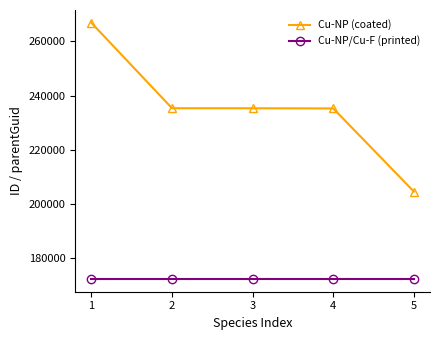

List the series in order of their peak value, highest first.

Cu-NP (coated), Cu-NP/Cu-F (printed)